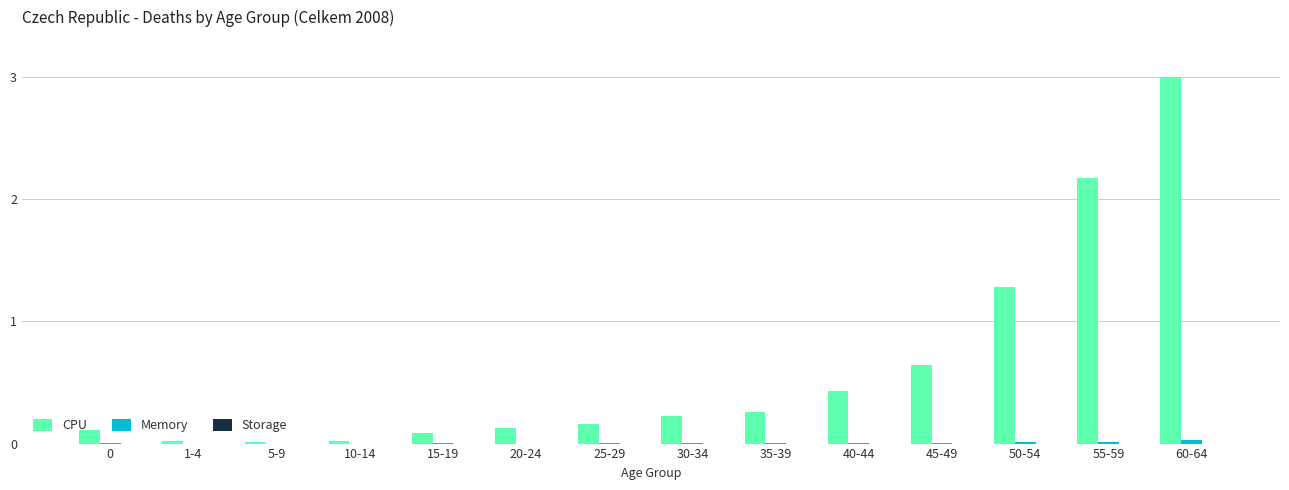

At which category is the sum across all series the highest?

60-64